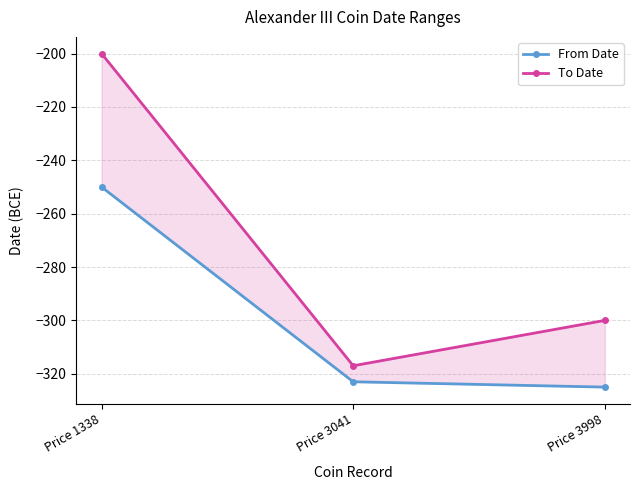

What is the difference between the maximum and minimum values in the From Date series?

75